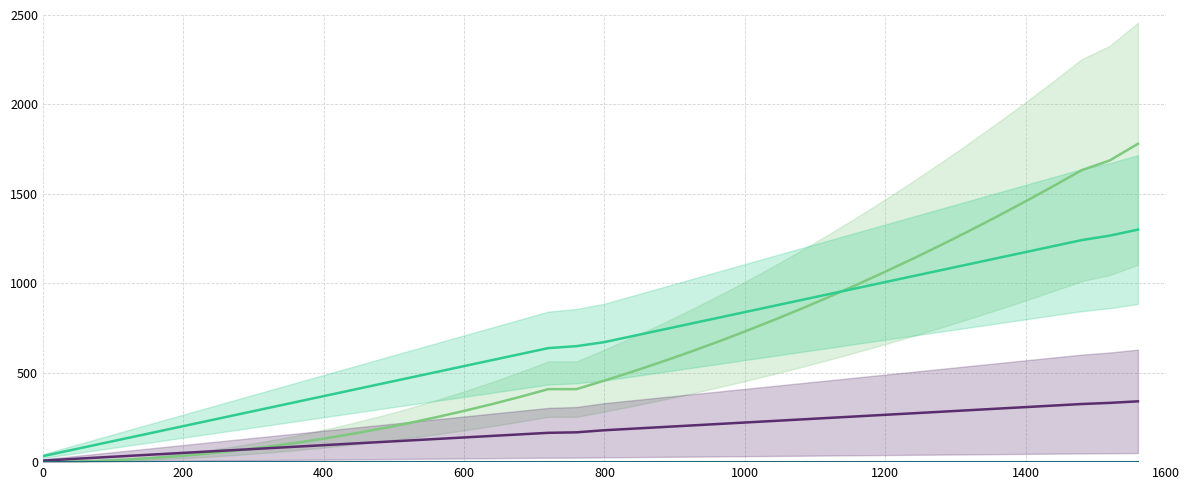

At how many categories does at least one series exceed 933?

12